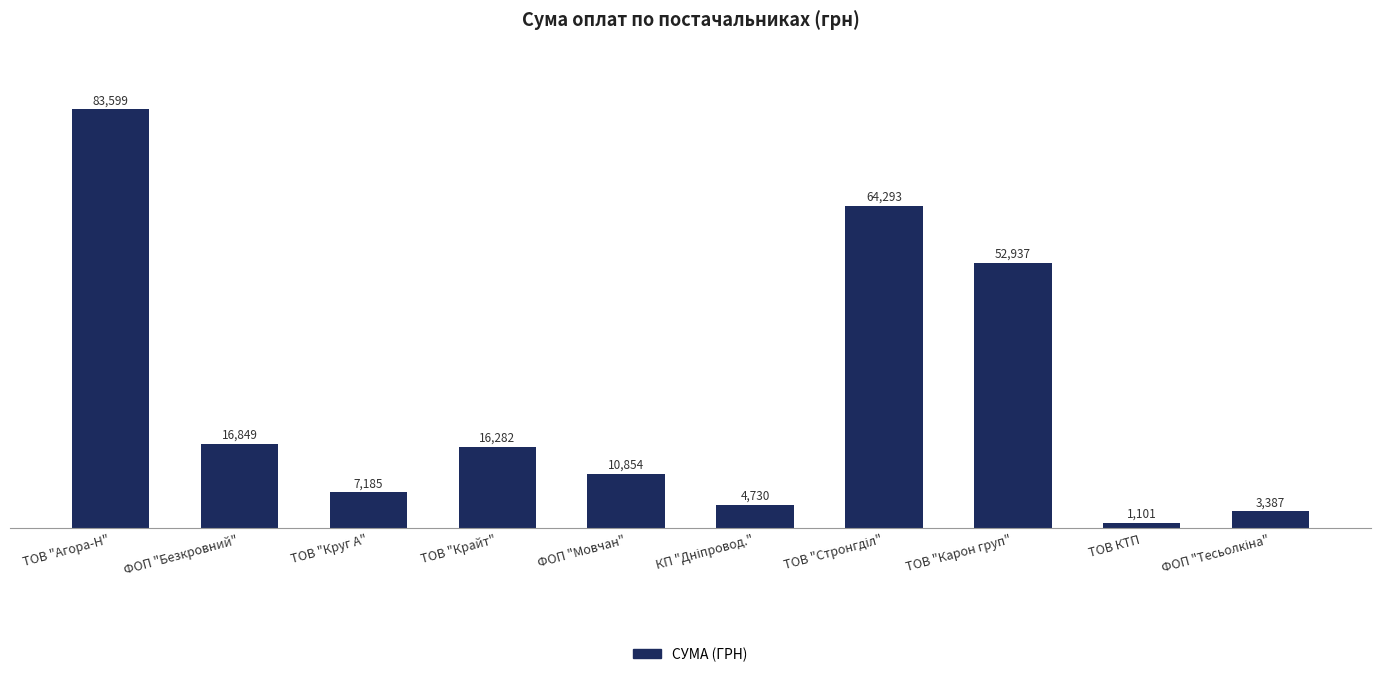

What is the label of the 9th bar from the left?

ТОВ КТП